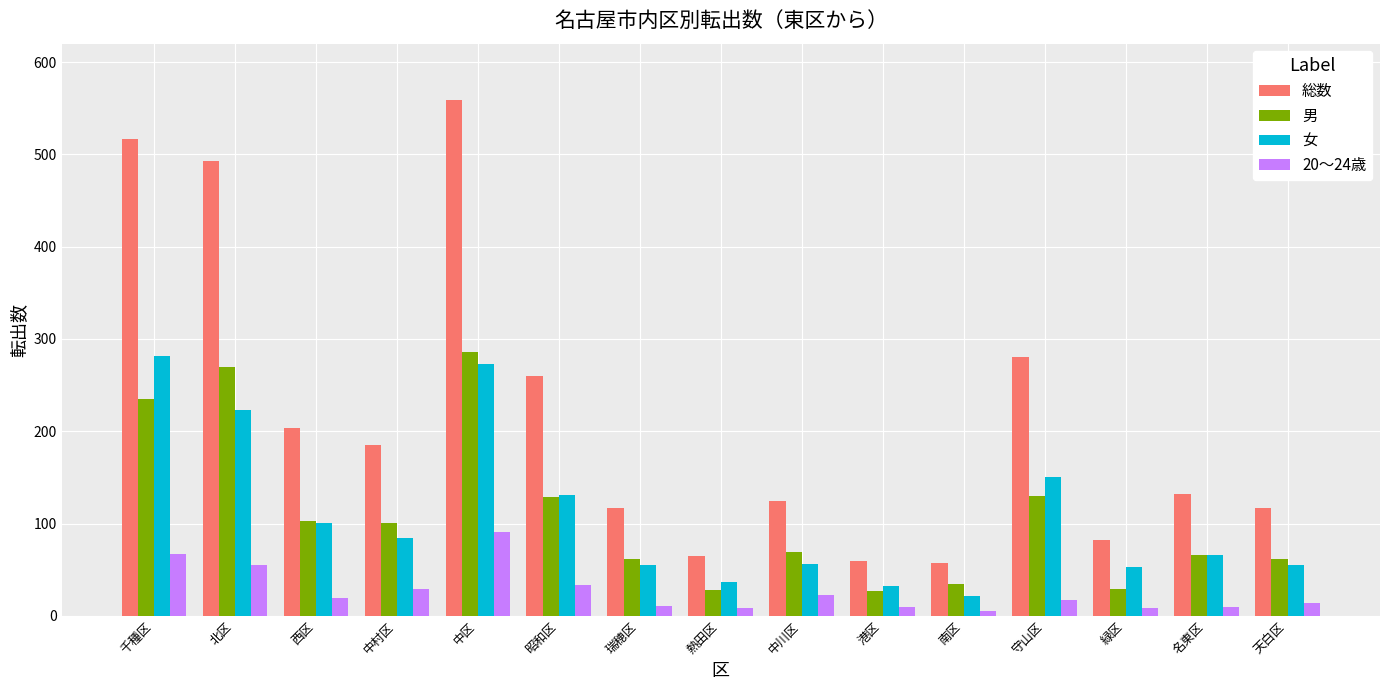

What is the difference between the highest and lowest values at 中区?

468